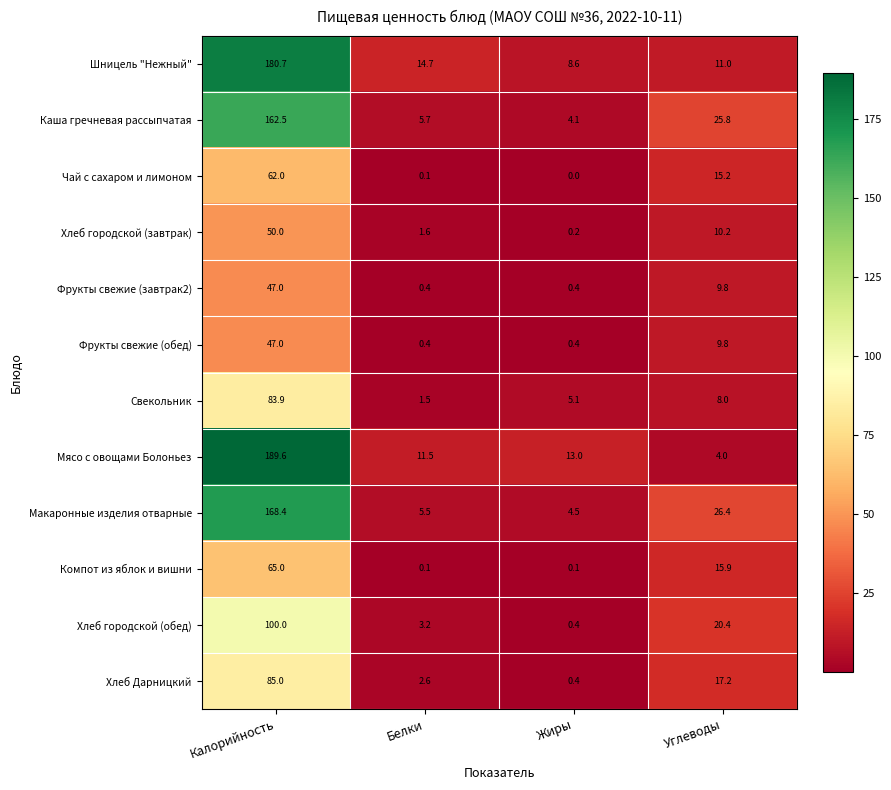

Where does the Чай с сахаром и лимоном series first go above 15?

Калорийность